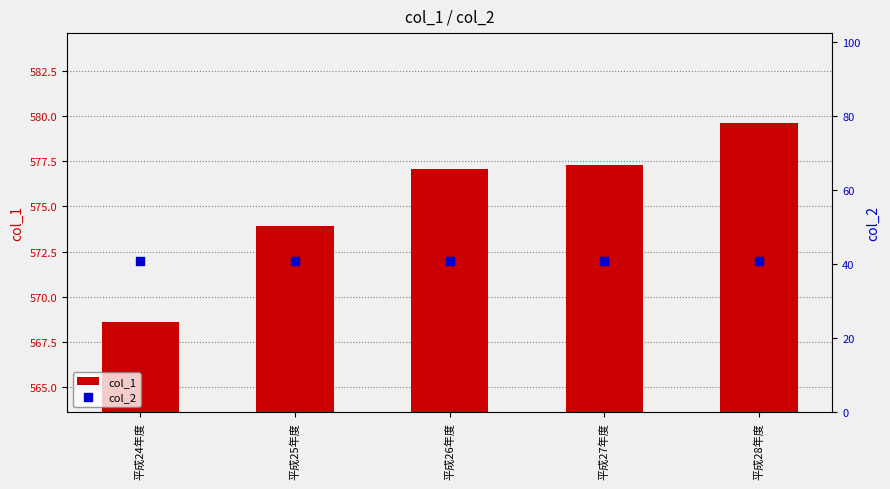

At how many categories does at least one series exceed 44?

5